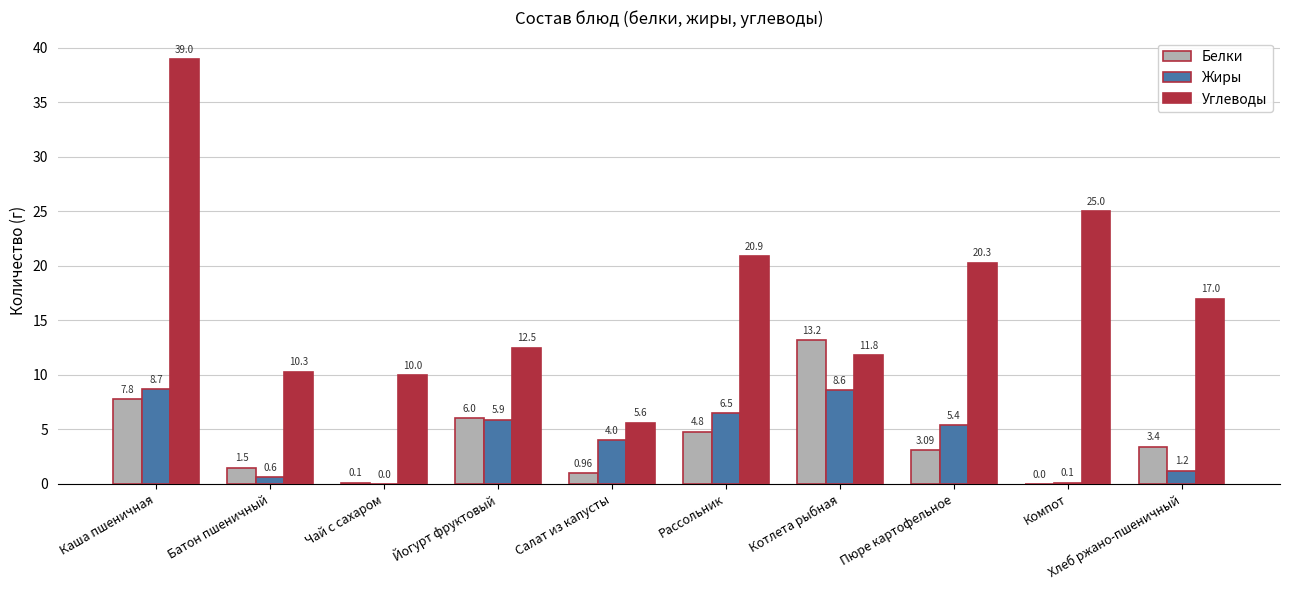

How many groups of bars are there?

10